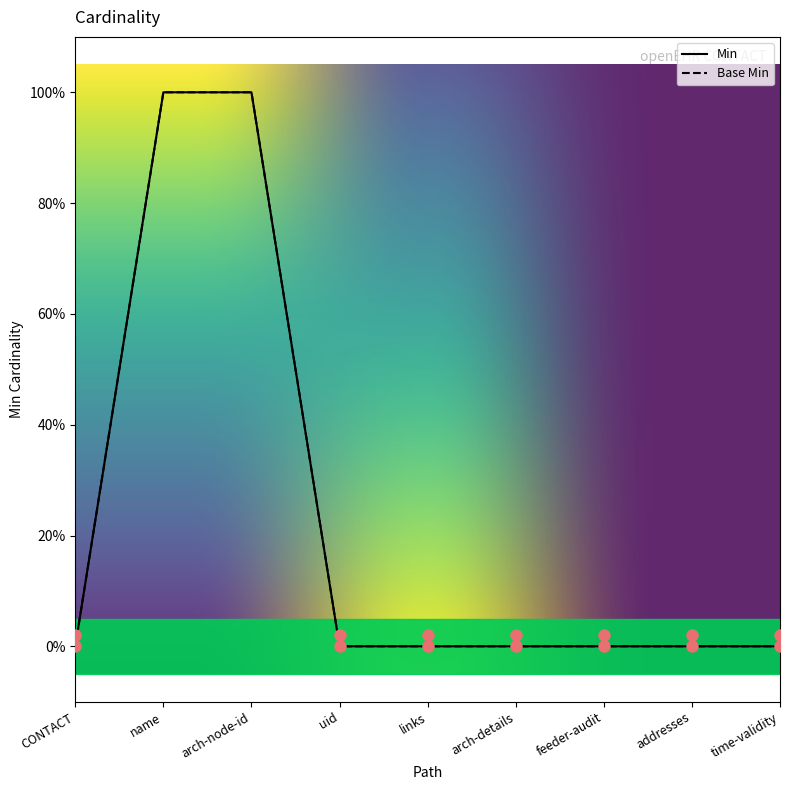

Which label corresponds to the largest value in the chart?

name